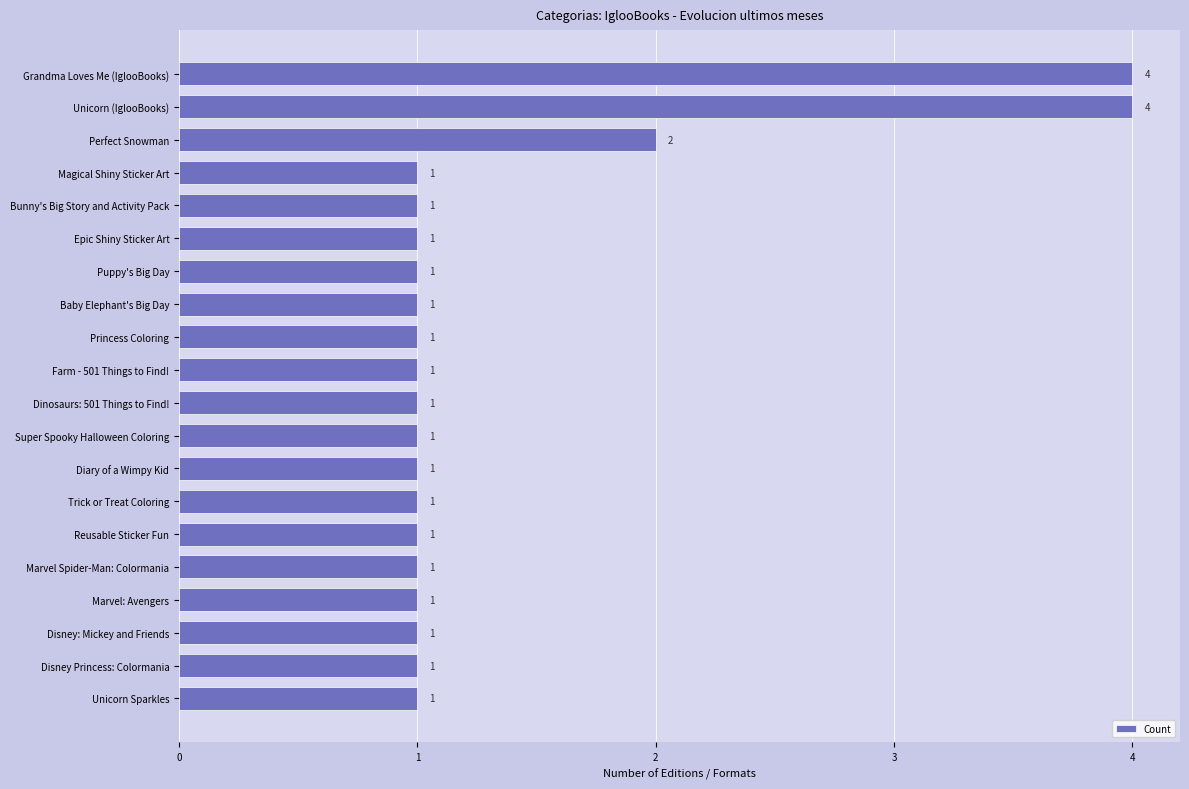

Reading bottom to top, what are all the values shown in this chart?

1	1	1	1	1	1	1	1	1	1	1	1	1	1	1	1	1	2	4	4